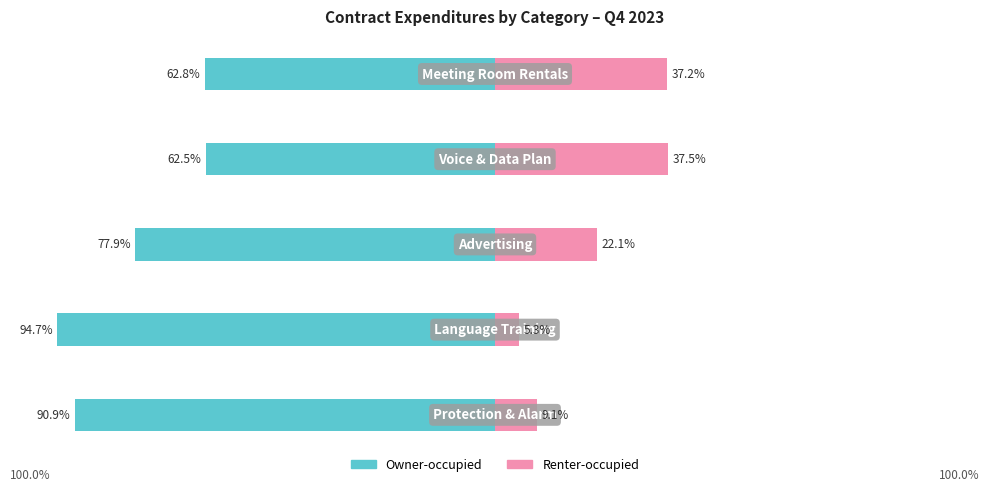

What is the value of the Renter-occupied bar at the 5th from the left?

37.2